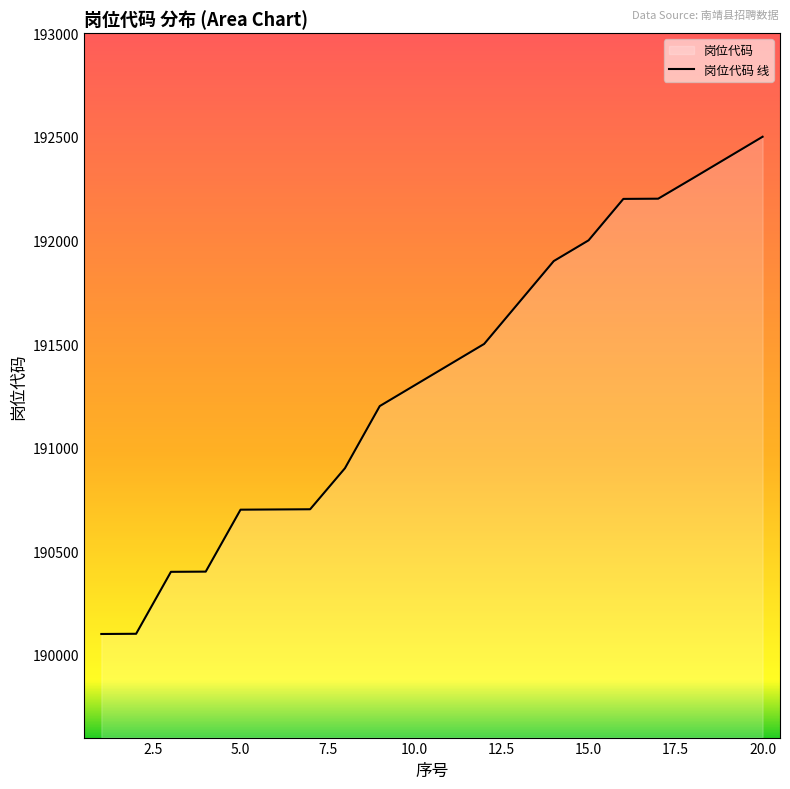

Rank the categories by value from highest to lowest.

20, 19, 18, 17, 16, 15, 14, 13, 12, 11, 10, 9, 8, 7, 6, 5, 4, 3, 2, 1